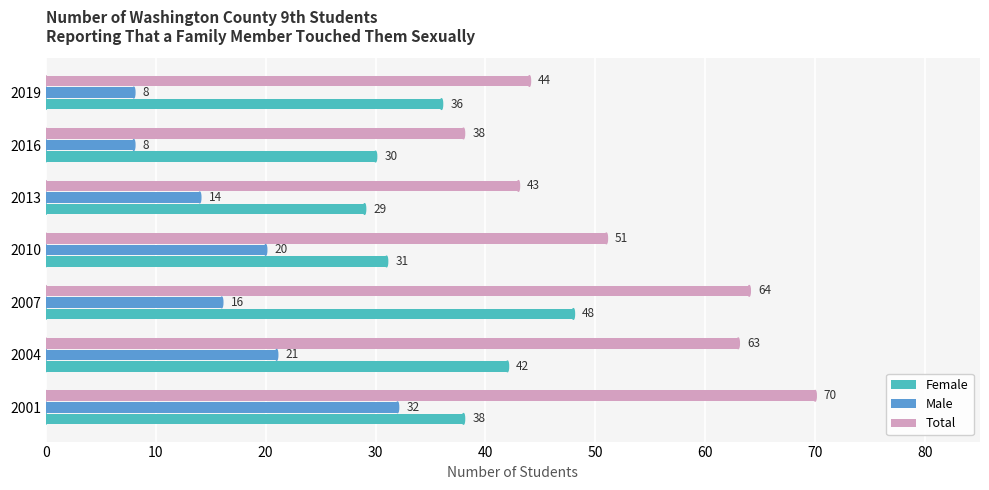

What is the sum of all Female values?

254